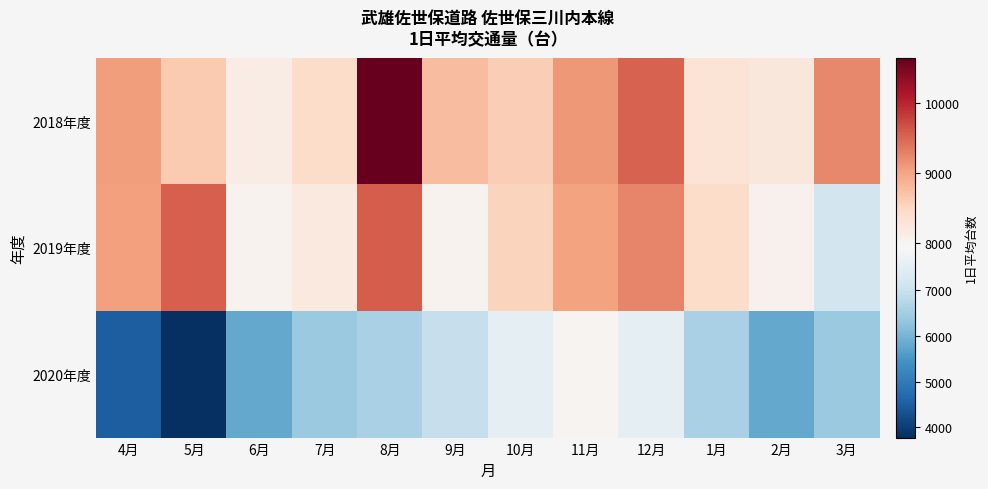

Which series has the largest range (max minus min)?

2020年度